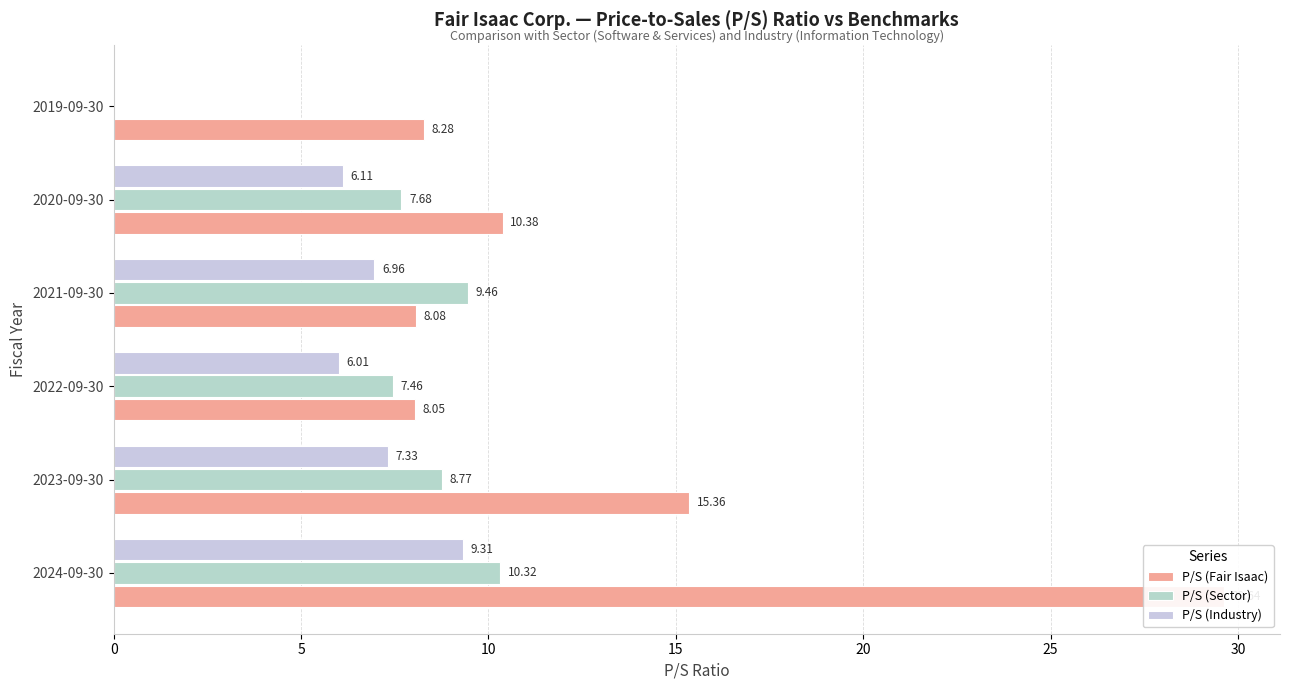

What is the difference between the P/S (Industry) values at 2020-09-30 and 2023-09-30?

1.2